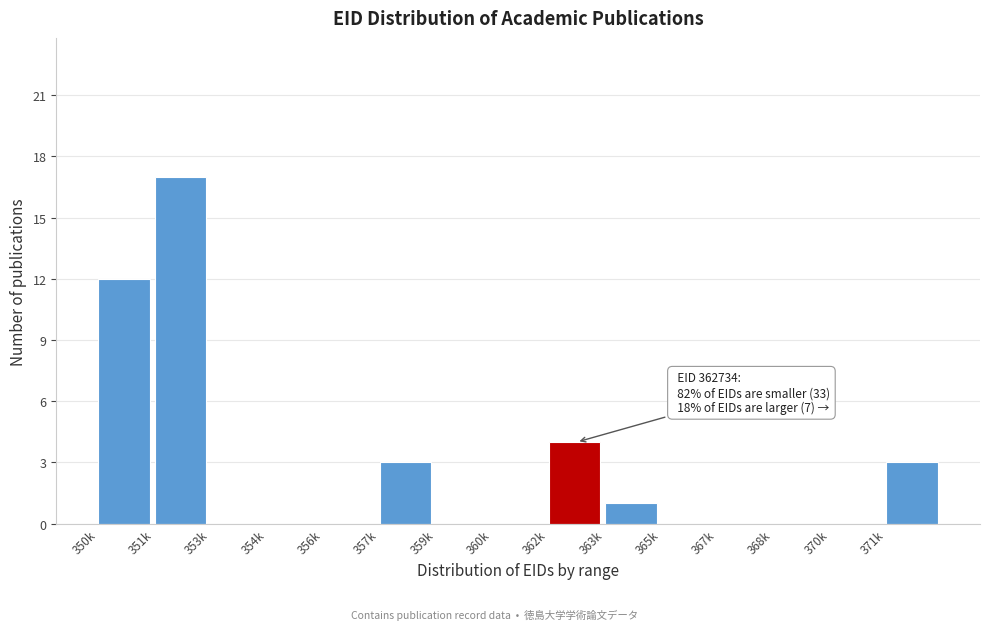

Reading right to left, transcribe all the data shown in this chart.

371k=3	370k=0	368k=0	367k=0	365k=0	363k=1	362k=4	360k=0	359k=0	357k=3	356k=0	354k=0	353k=0	351k=17	350k=12